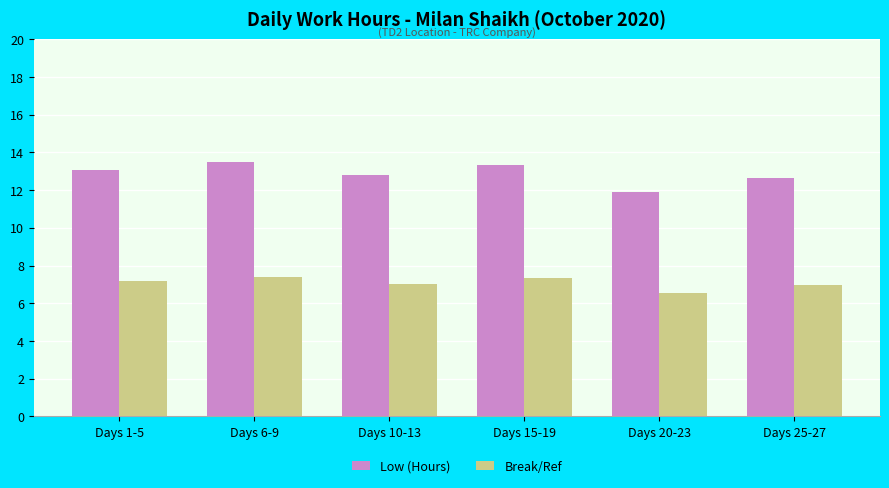

The Break/Ref series shows 7.3 at Days 15-19. True or false?

True